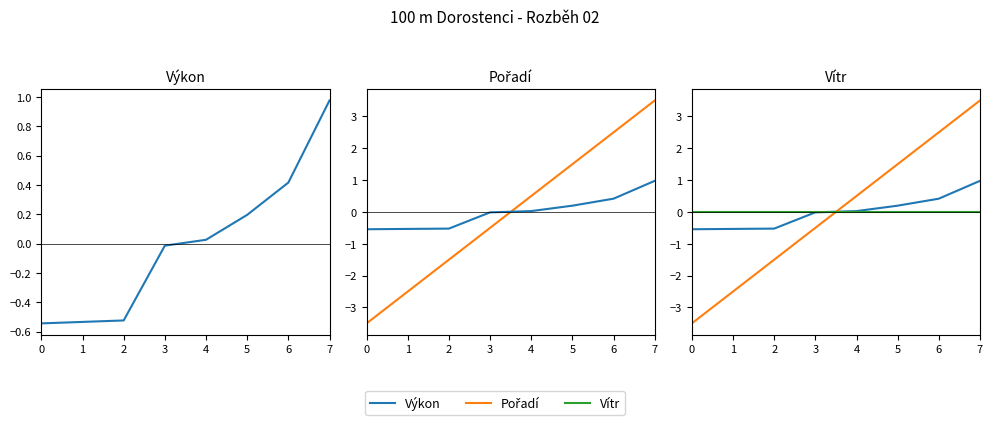

Is it true that Pořadí equals 0.7 at 4?

False